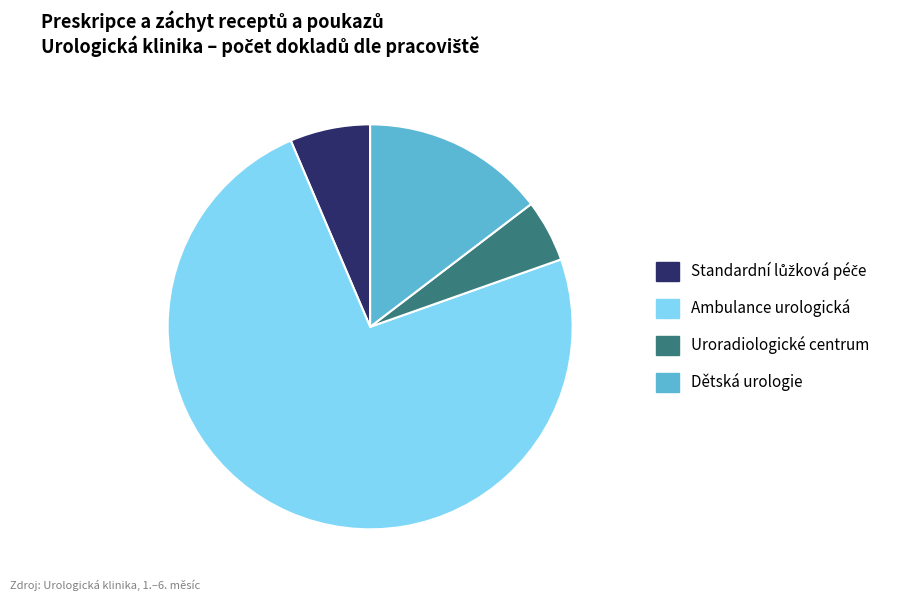

True or false: Dětská urologie accounts for 29% of the total.

False